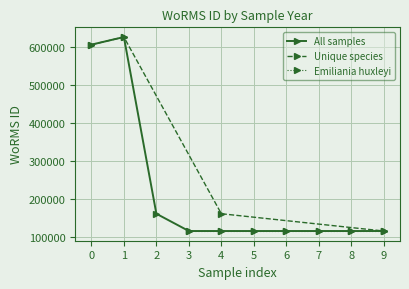

What is the value of the All samples point at the 2nd from the left?

624976